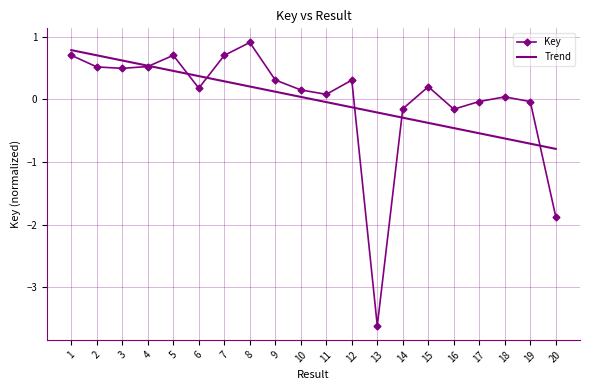

Which series changed the most between 3 and 18?

Trend